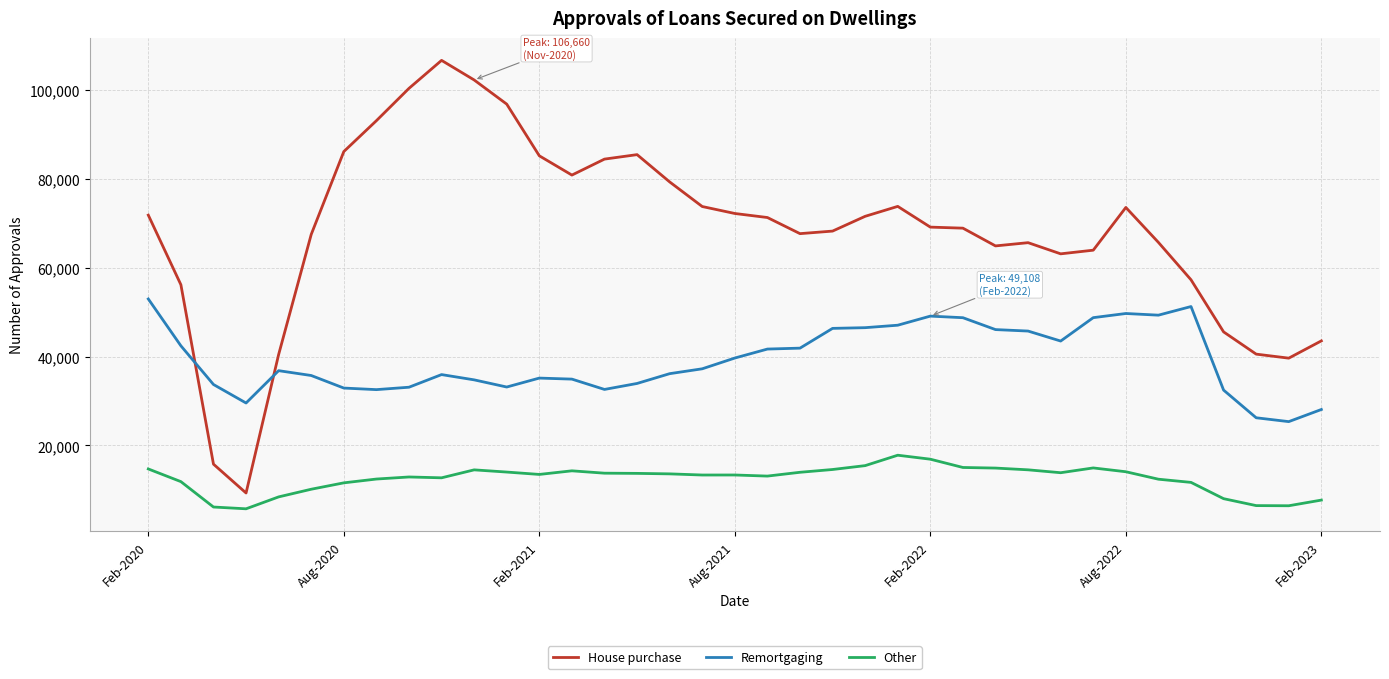

Rank the series by their average value, from highest to lowest.

House purchase, Remortgaging, Other